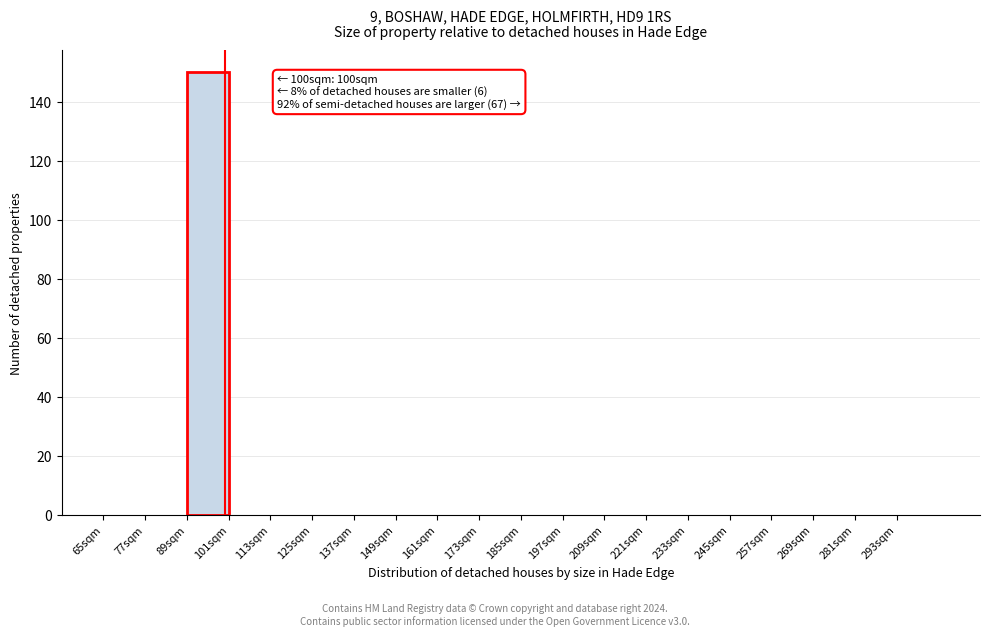

Over which range of the x-axis is the bar tallest?

89 to 101